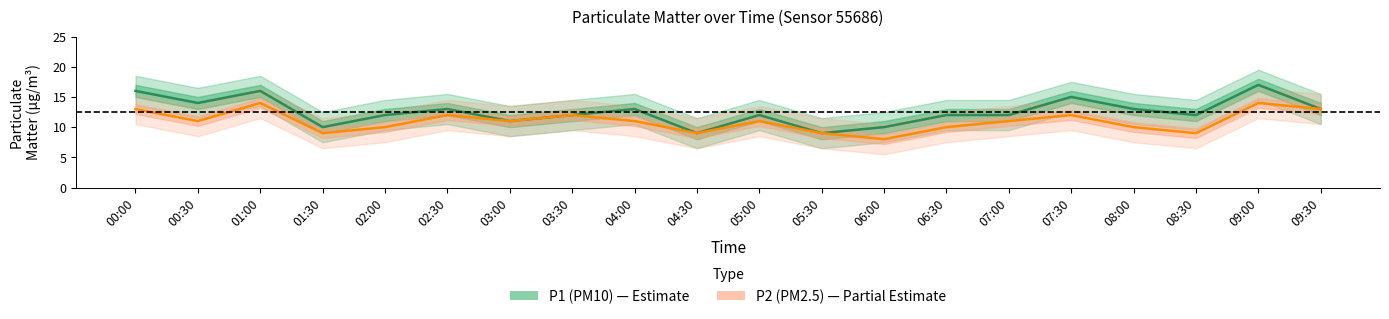

At 07:00, list the series in order from smallest to largest.

P2_lower, P1_lower, P2, P1, P2_upper, P1_upper